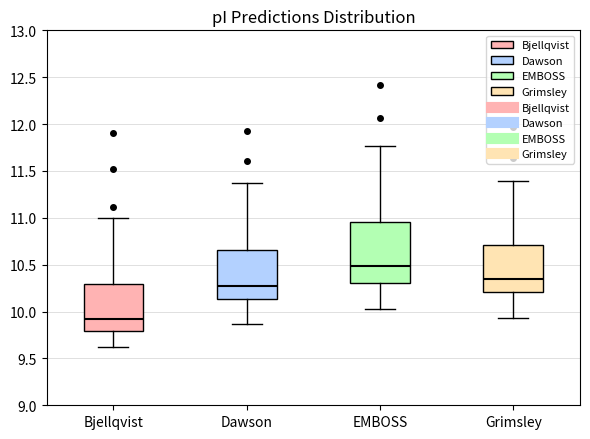

Where does the lower whisker of the box for EMBOSS end on the y-axis? The values are not printed on the chart, so give them approximately, as read against the axis.

10.05